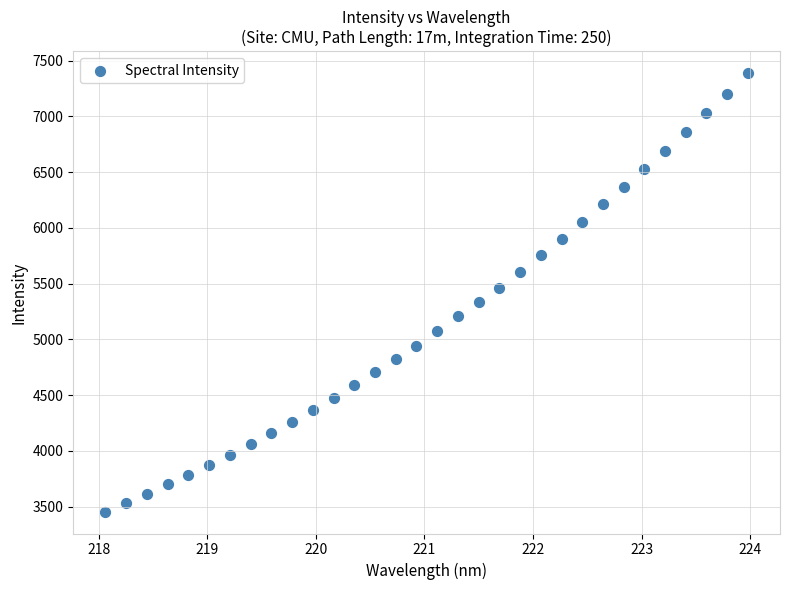

What is the range of Y values (max minus min)?

3933.7